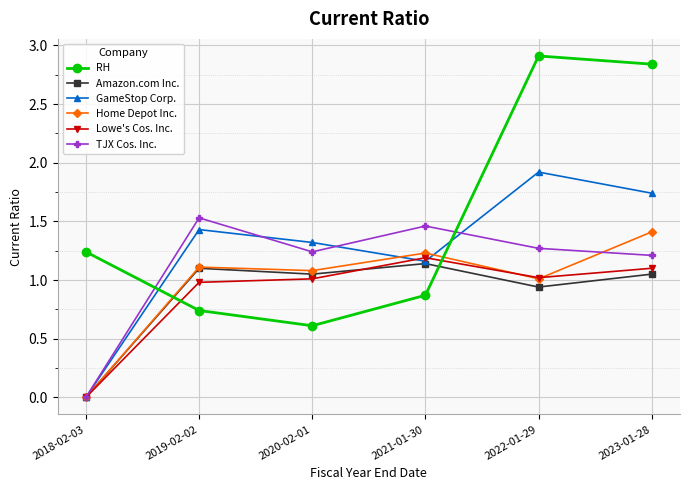

At which label is GameStop Corp. closest to 0?

2018-02-03